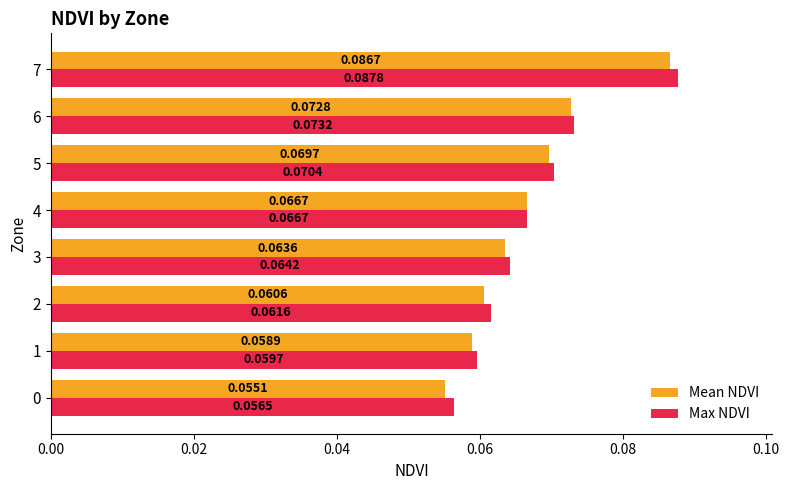

At how many categories does at least one series exceed 0?

8